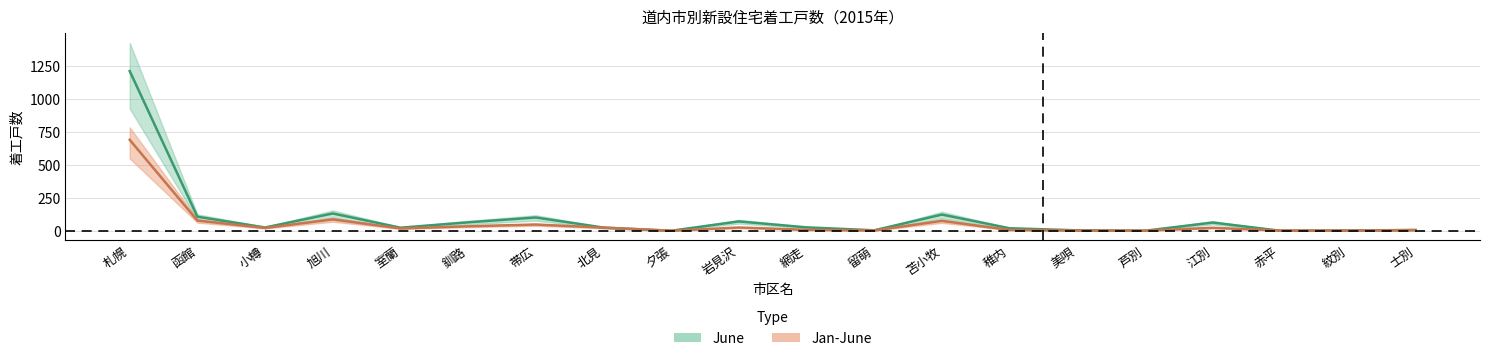

True or false: Jan-June and June cross at least once.

True